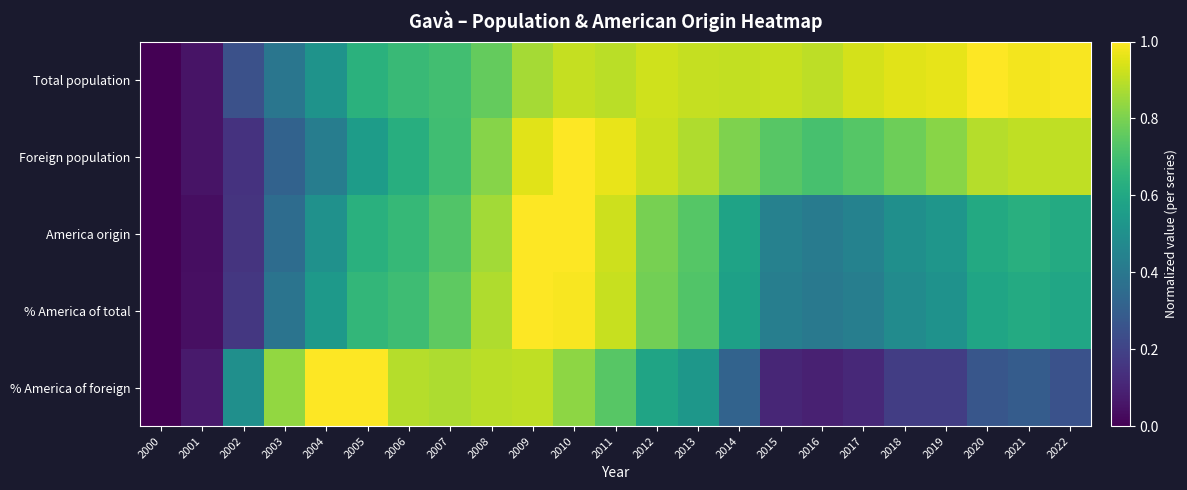

Rank the series at 2011 from highest to lowest value.

Foreign population, America origin, % America of total, Total population, % America of foreign